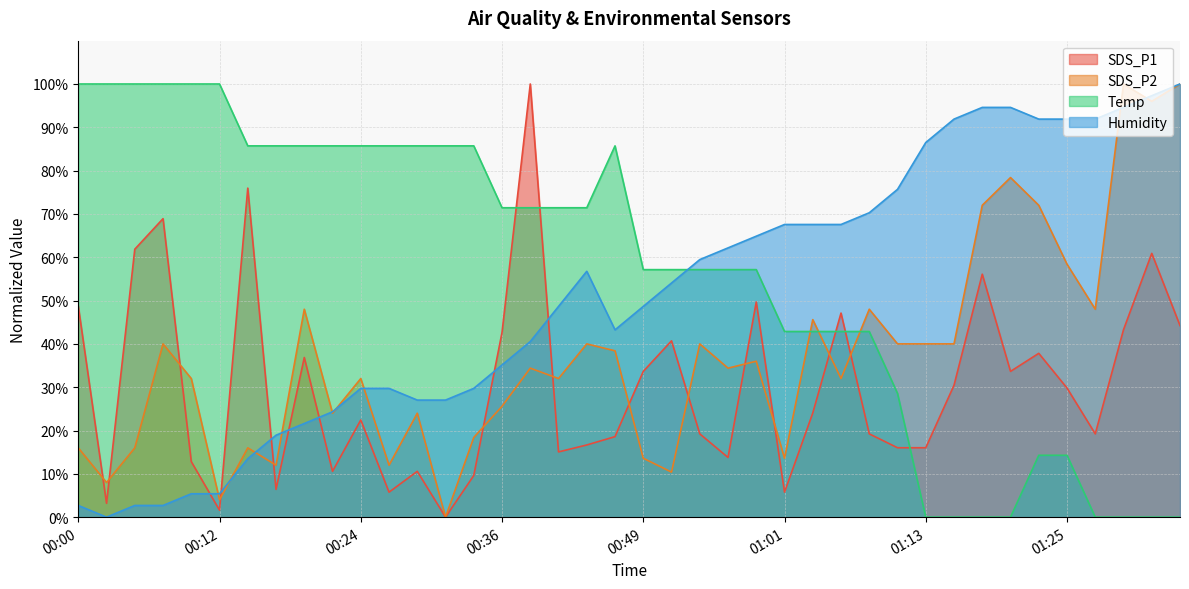

List the labels in order of SDS_P2 value, largest first.

01:30, 01:35, 01:33, 01:21, 01:18, 01:23, 01:25, 00:19, 01:08, 01:28, 01:03, 00:07, 00:44, 00:54, 01:11, 01:13, 01:16, 00:46, 00:58, 00:39, 00:56, 00:10, 00:24, 00:41, 01:06, 00:36, 00:22, 00:29, 00:34, 00:00, 00:05, 00:14, 00:49, 01:01, 00:17, 00:27, 00:51, 00:02, 00:12, 00:31